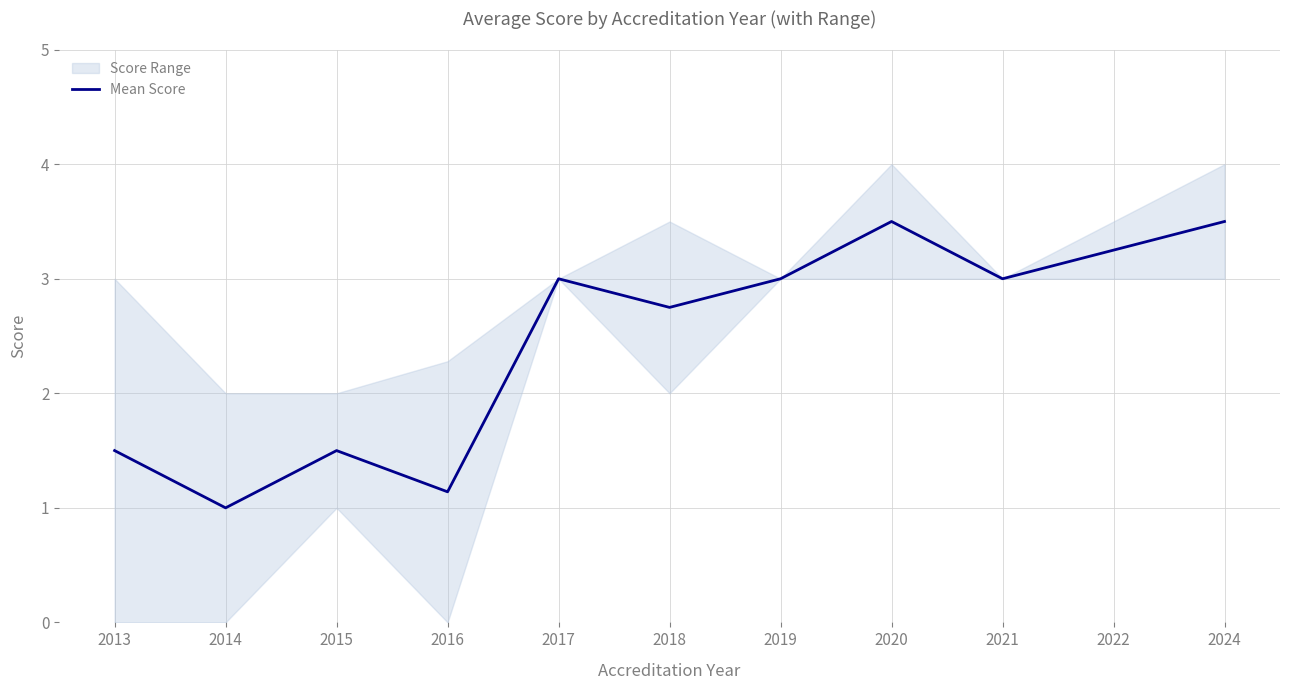

What is the difference between the maximum and minimum values?

2.5